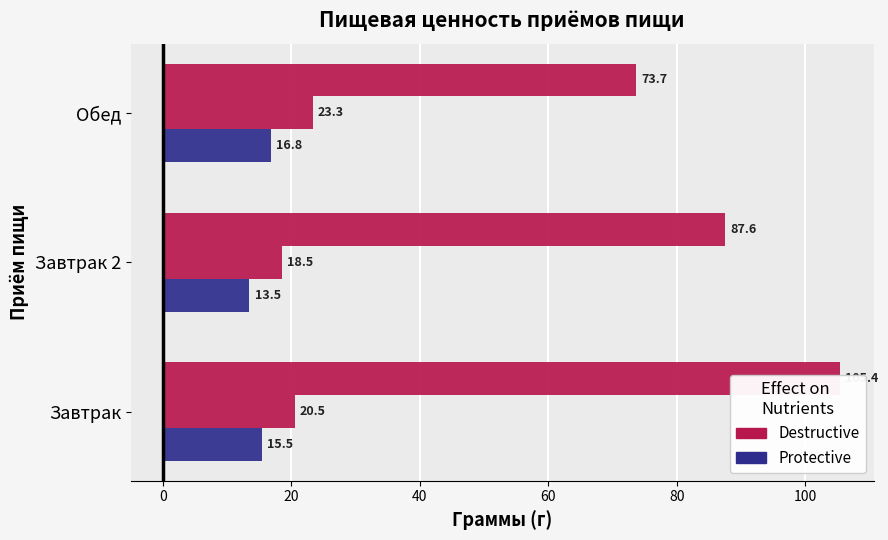

What is the maximum value for Жиры?

23.3